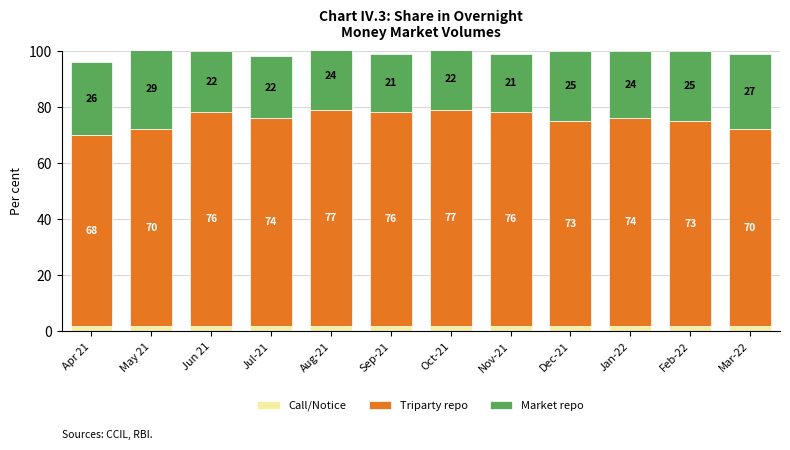

Which series has the largest total across all categories?

Triparty repo